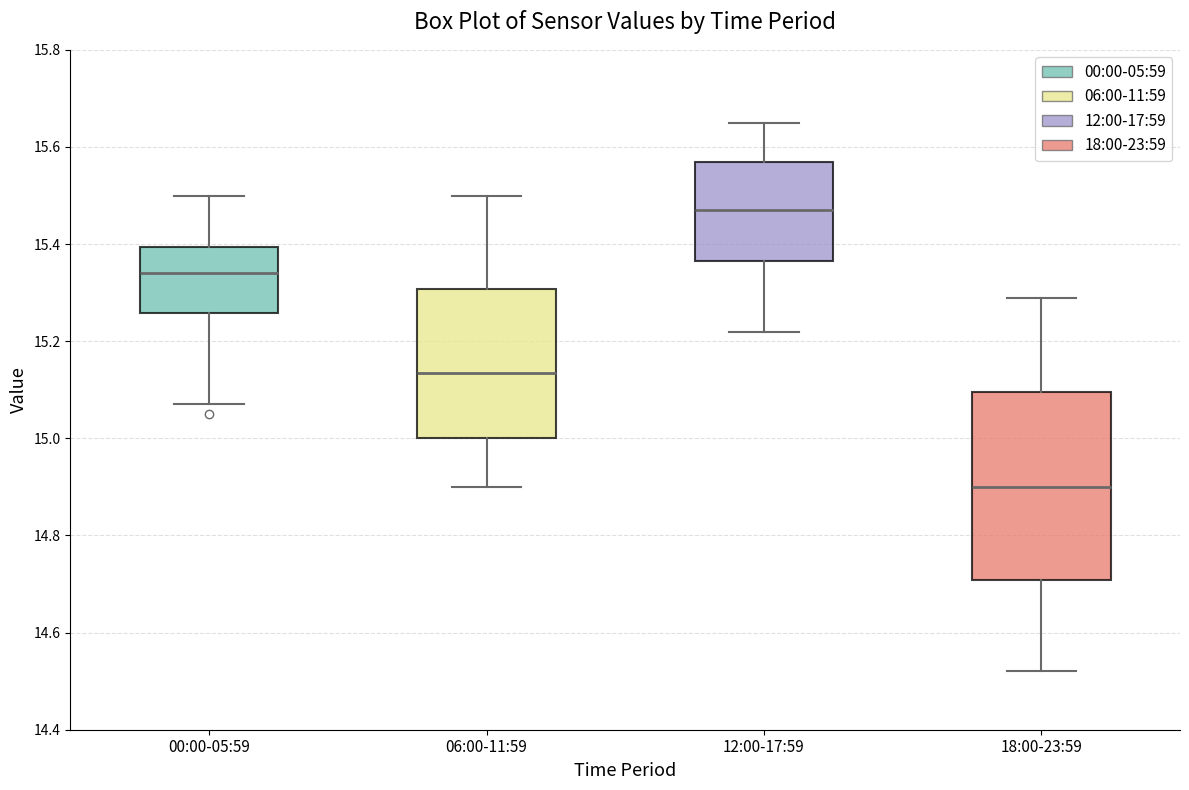

Which box has the lowest median line?

18:00-23:59